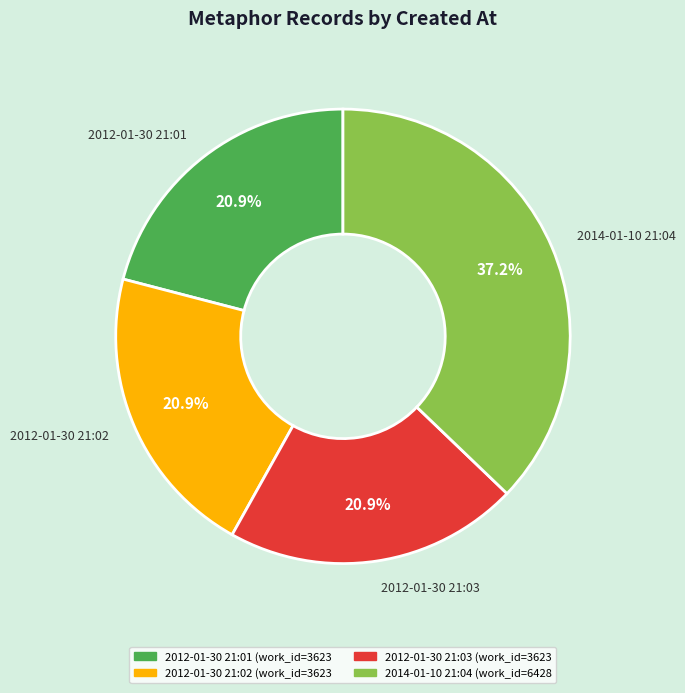

What percentage is NOT represented by 2014-01-10 21:04?

62.8%